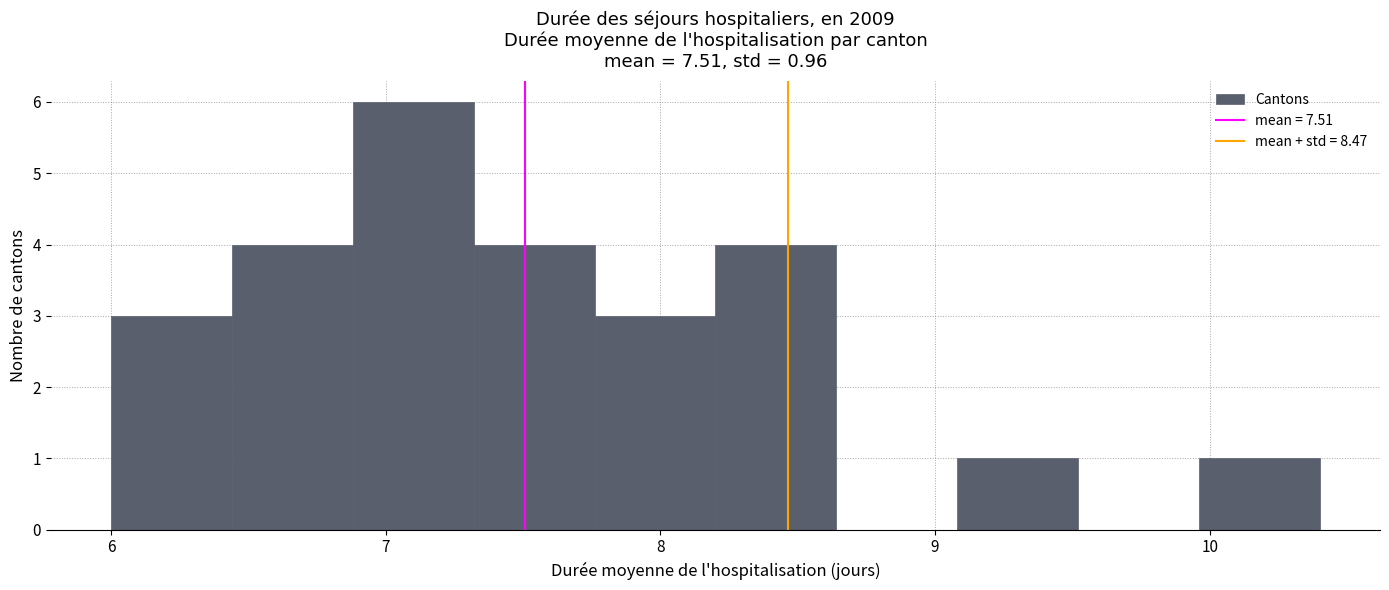

Which range on the x-axis has the tallest bar?

6.88 to 7.32